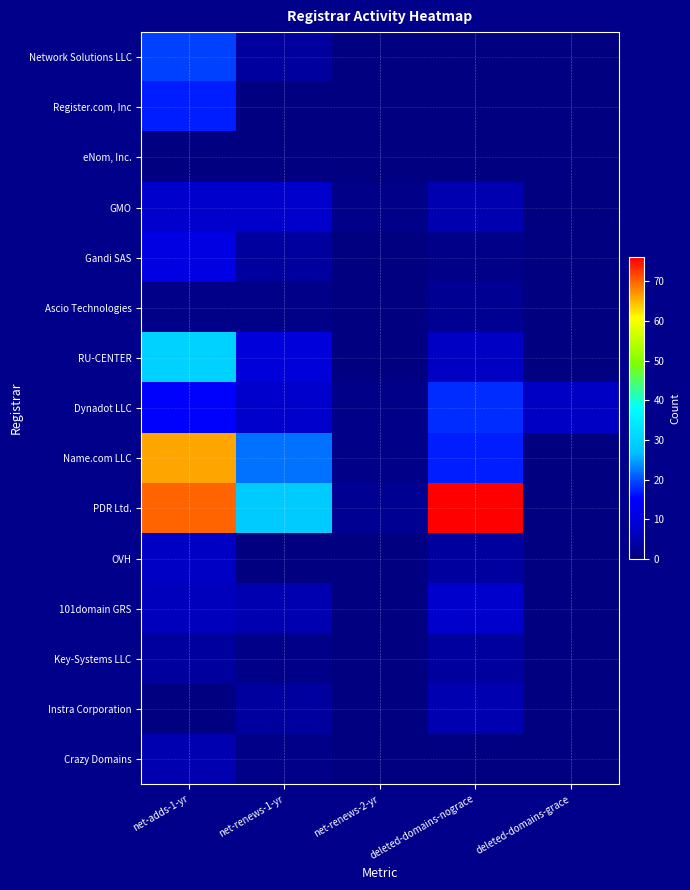

Which label corresponds to the smallest value in the chart?

net-renews-2-yr